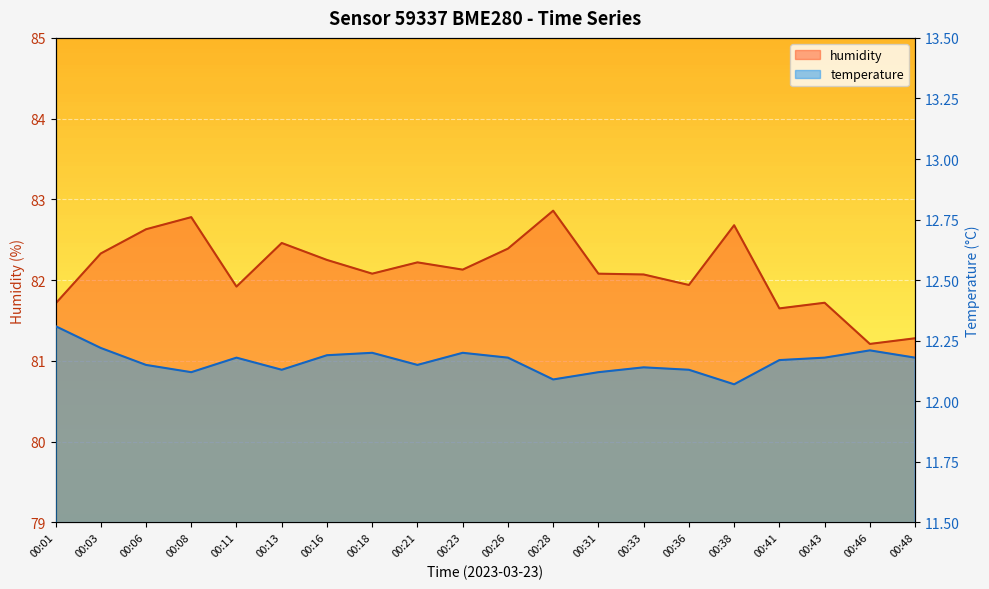

What is the approximate value of temperature at 00:03?

12.2